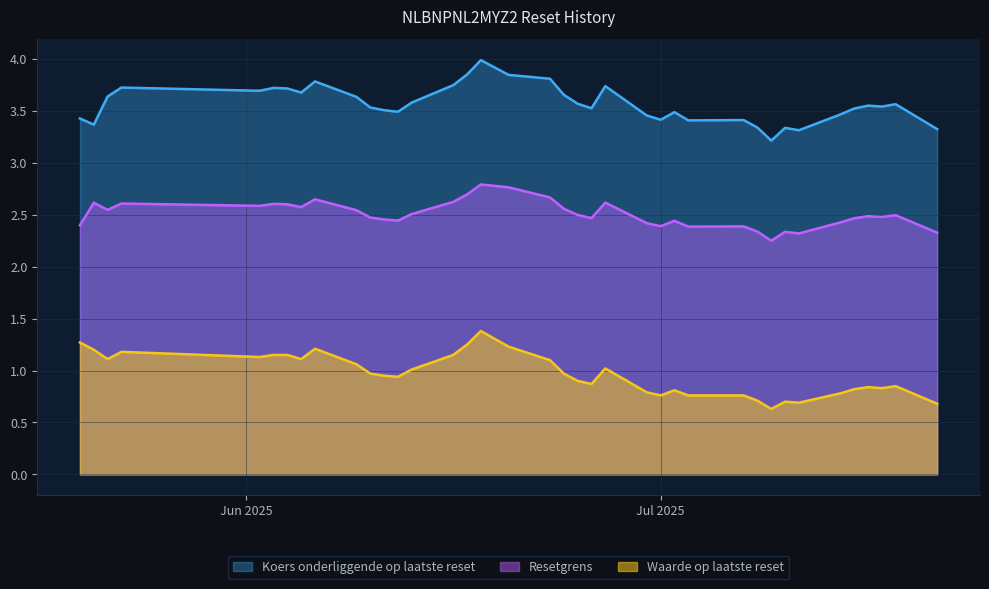

Is it true that Waarde op laatste reset equals 0.8 at 2025-07-15?

True